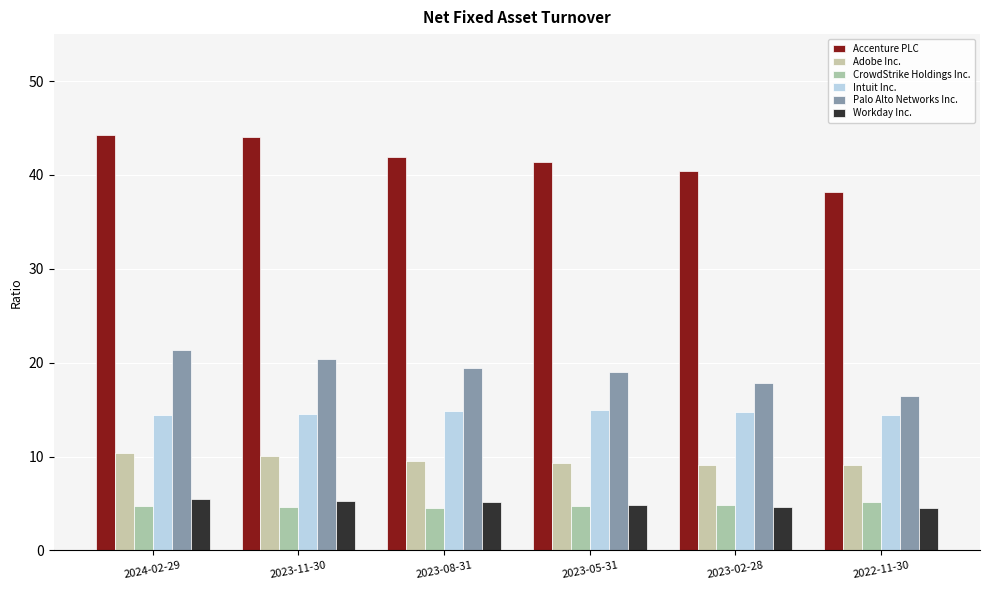

What position from the left is 2024-02-29?

1